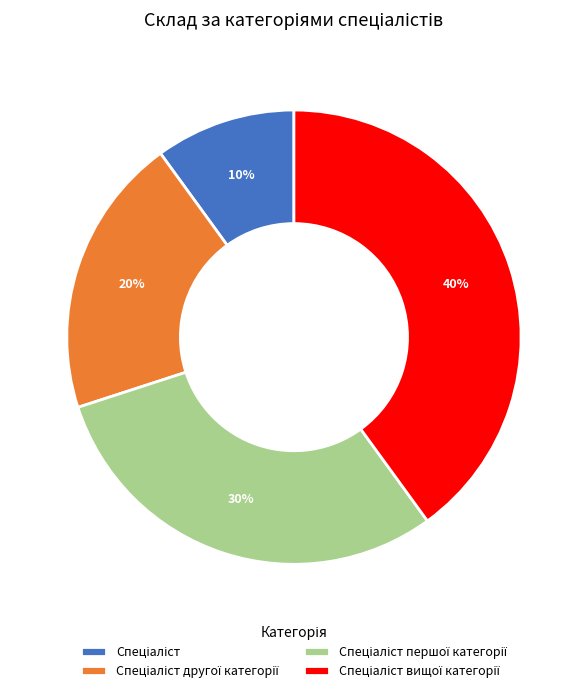

To the nearest percent, what is the difference between the largest and smallest slice percentages?

30%